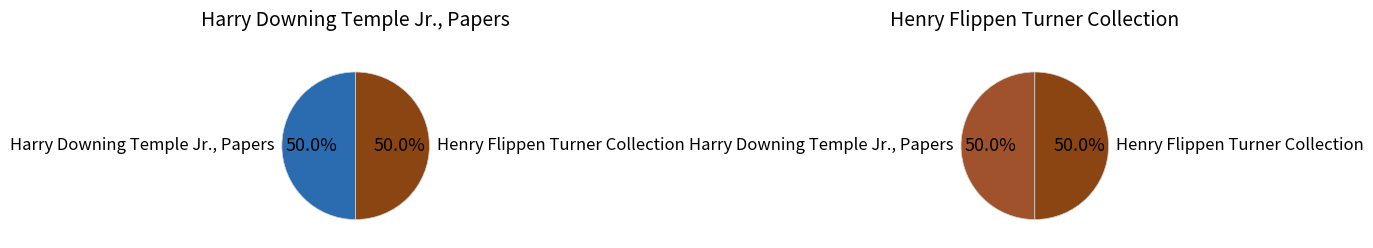

Which category has the biggest portion of the pie?

Henry Flippen Turner (25629)